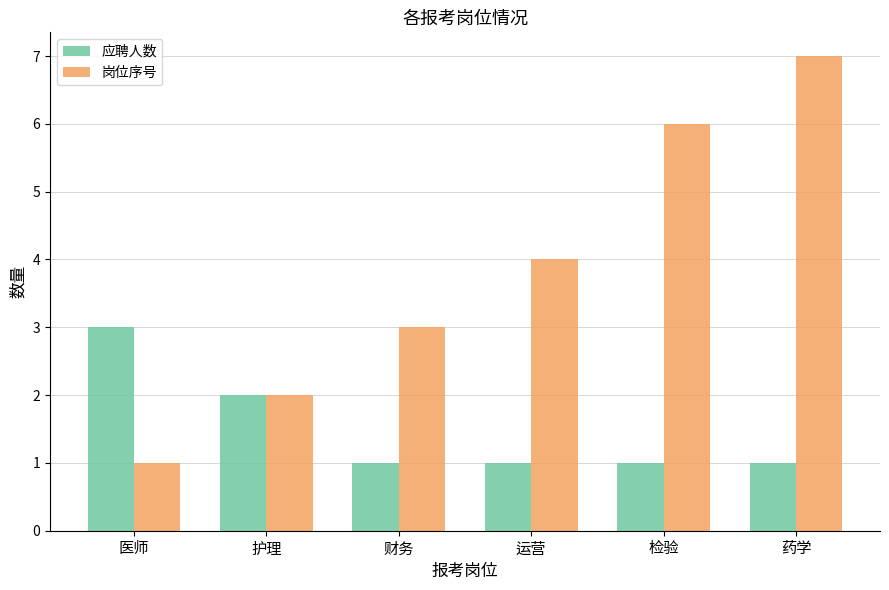

What are all the series names shown in the legend?

应聘人数, 岗位序号